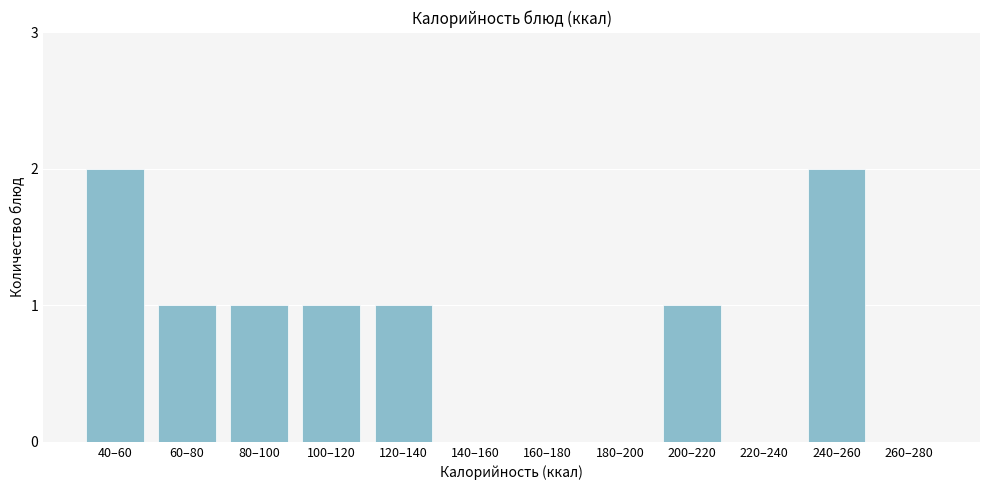

Reading left to right, transcribe all the data shown in this chart.

40–60=2	60–80=1	80–100=1	100–120=1	120–140=1	140–160=0	160–180=0	180–200=0	200–220=1	220–240=0	240–260=2	260–280=0